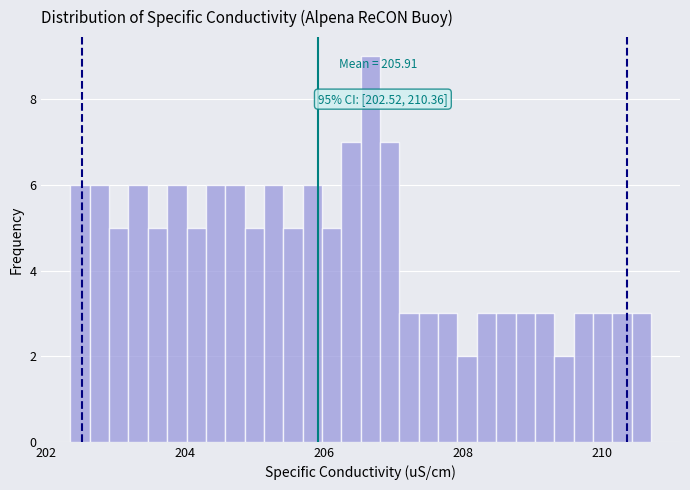

Read against the x-axis, roughly where is the centre of the tallest bar?

206.6